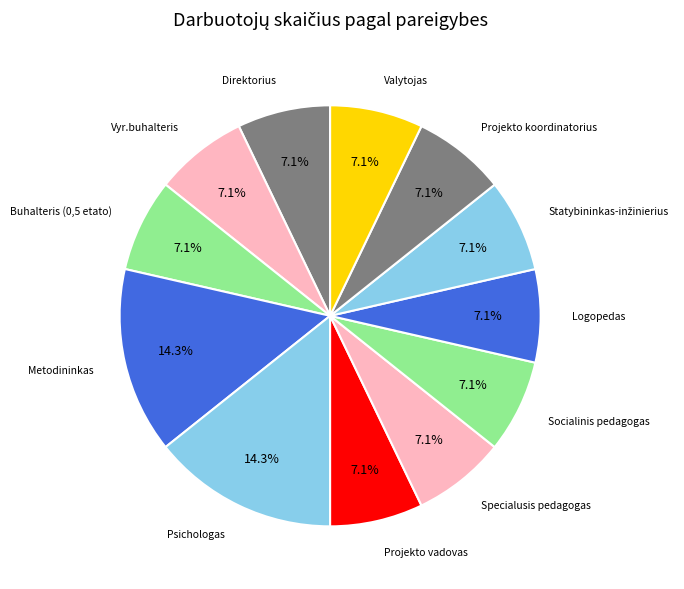

Which slice is the largest?

Metodininkas